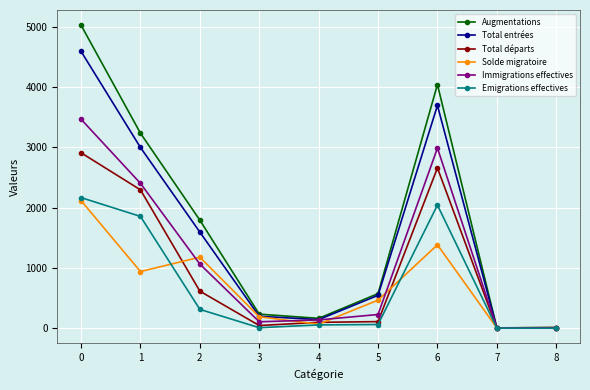

True or false: Solde migratoire has more than 1 interior local peaks.

True